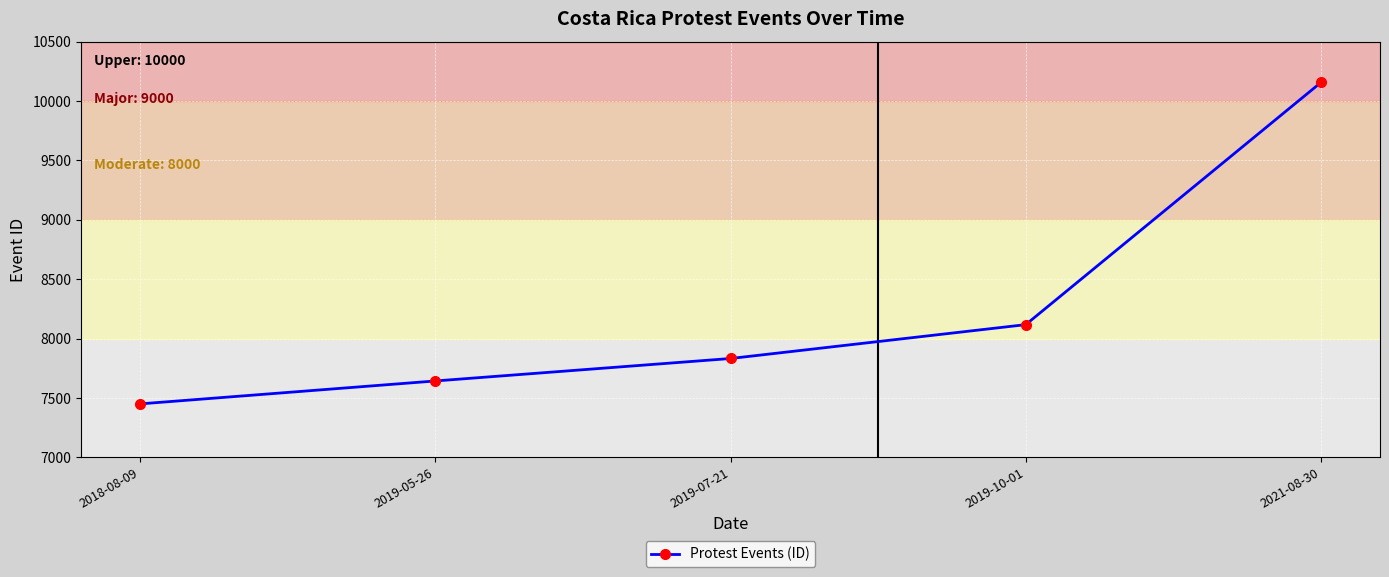

What is the change in value from 2019-05-26 to 2019-07-21?

+189